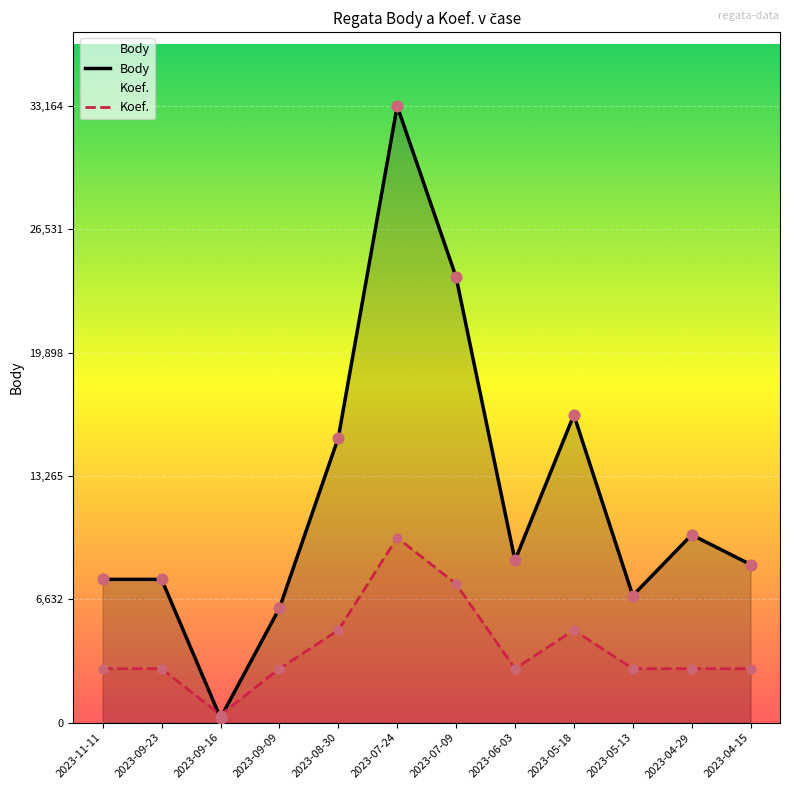

At how many categories does at least one series exceed 430?

11